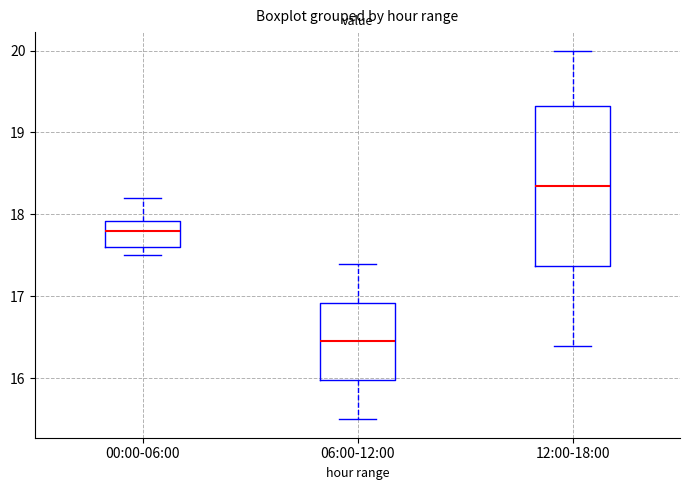

Which box has the lowest median line?

06:00-12:00